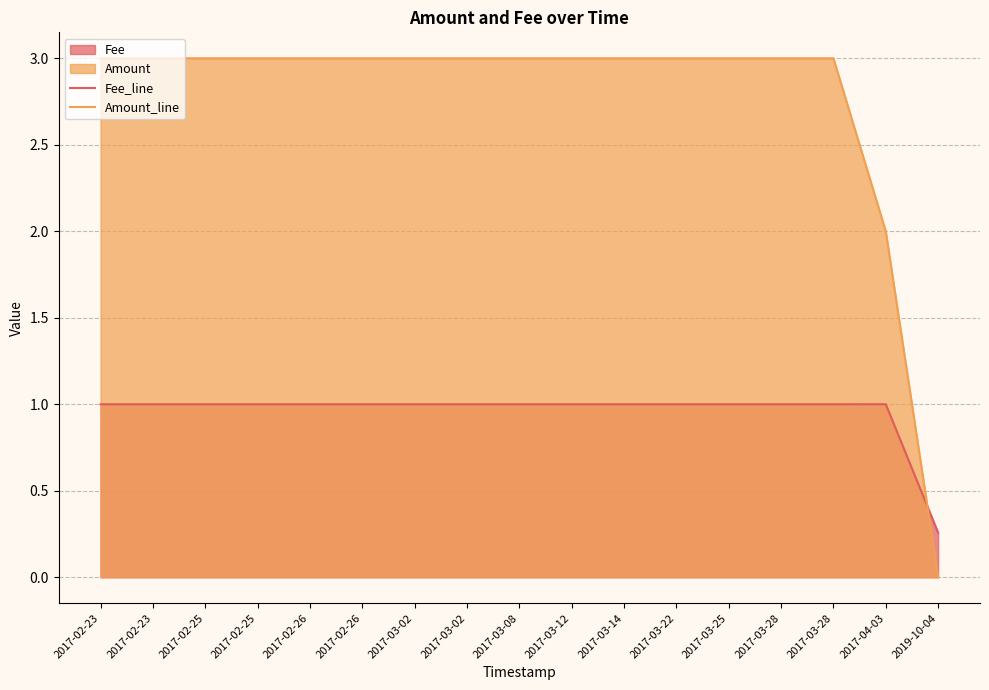

True or false: Fee_line has a value of 0.3 at 2017-02-26.

False